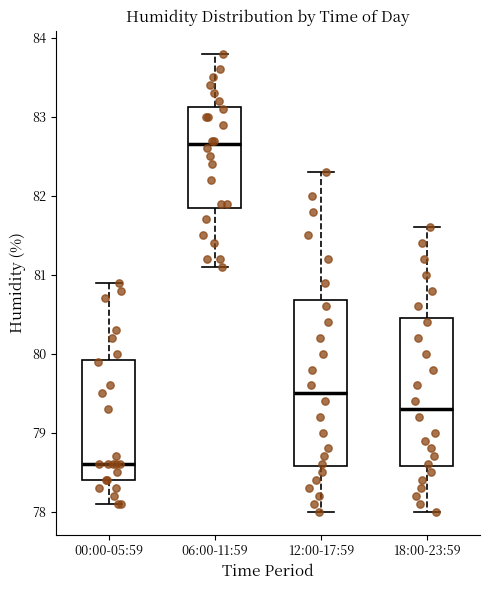

Comparing the boxes themselves (not the whiskers), which one is the tallest?

12:00-17:59